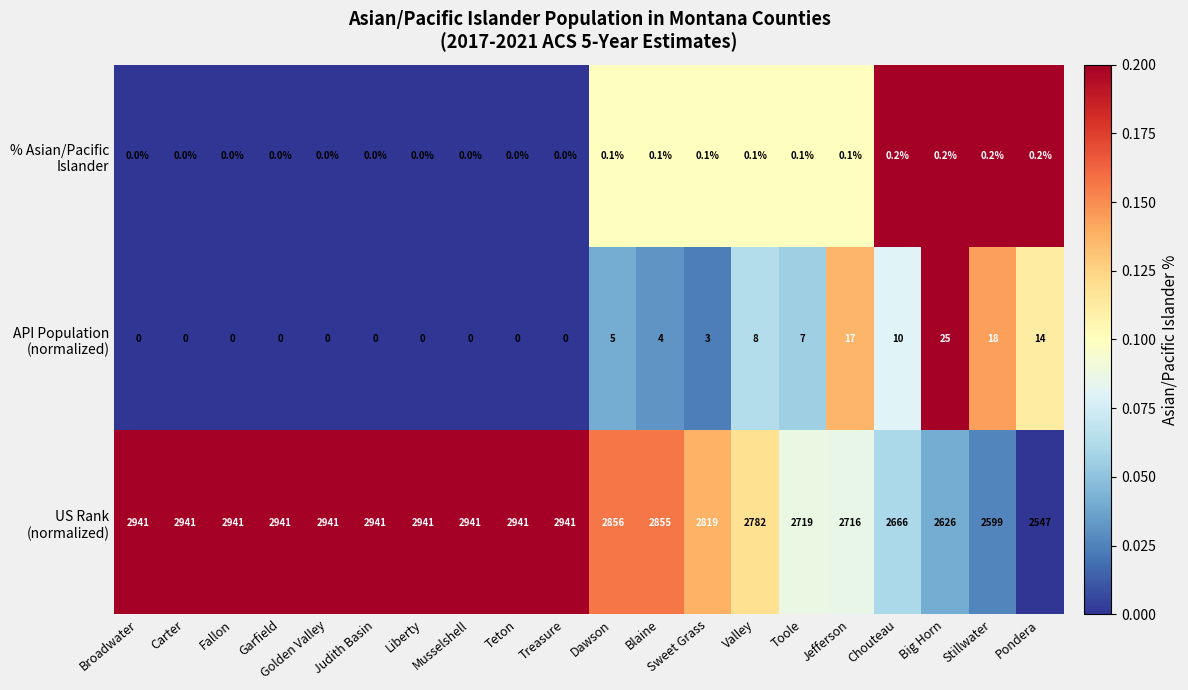

What is the greatest value displayed?

2941.0